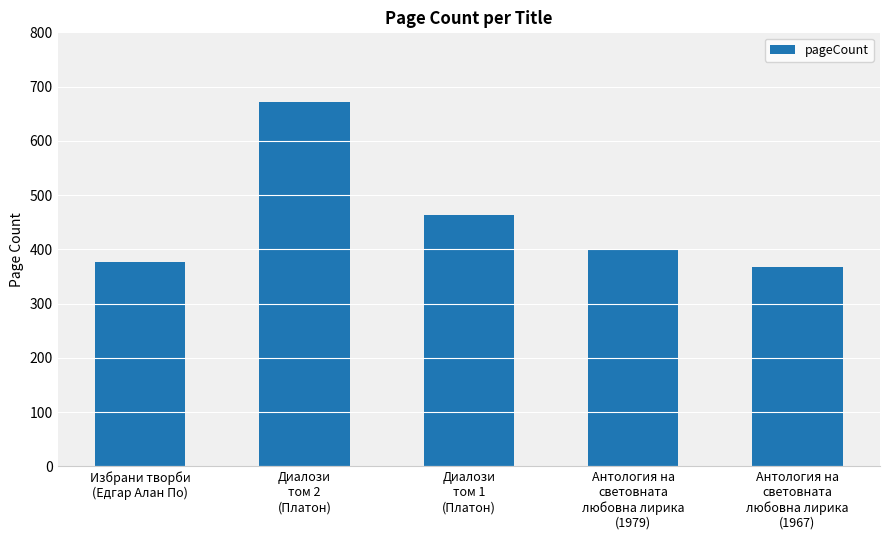

True or false: the data shows 240 at Избрани творби
(Едгар Алан По).

False